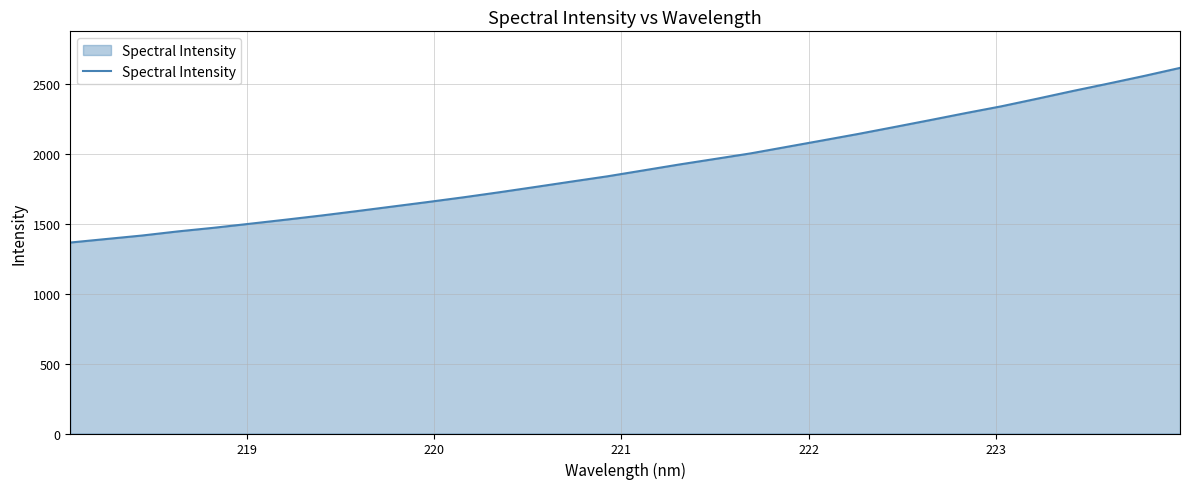

What is the difference between the maximum and minimum values?

1247.4